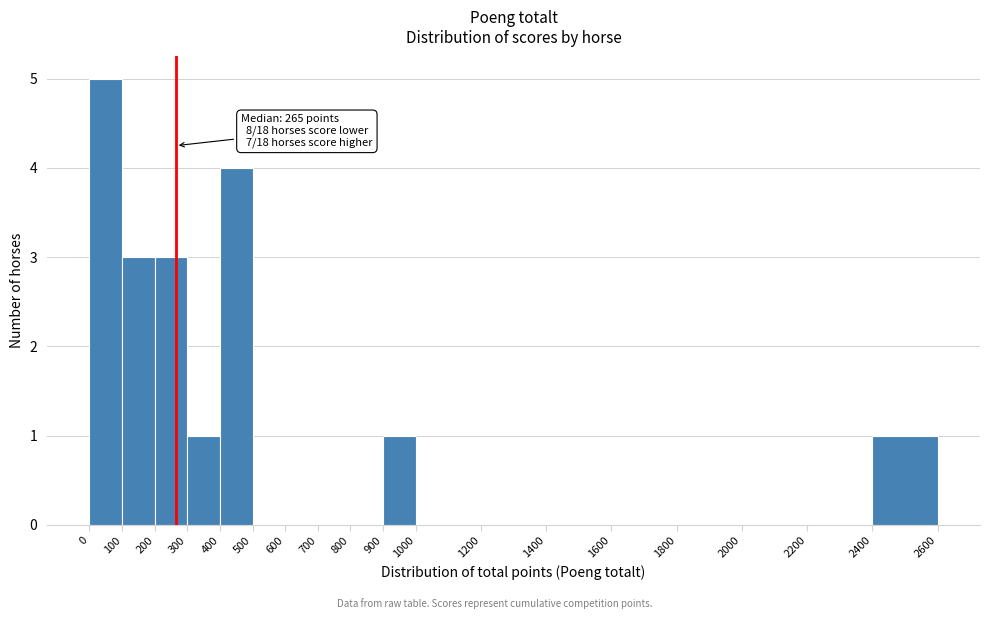

Which range on the x-axis has the tallest bar?

0 to 100